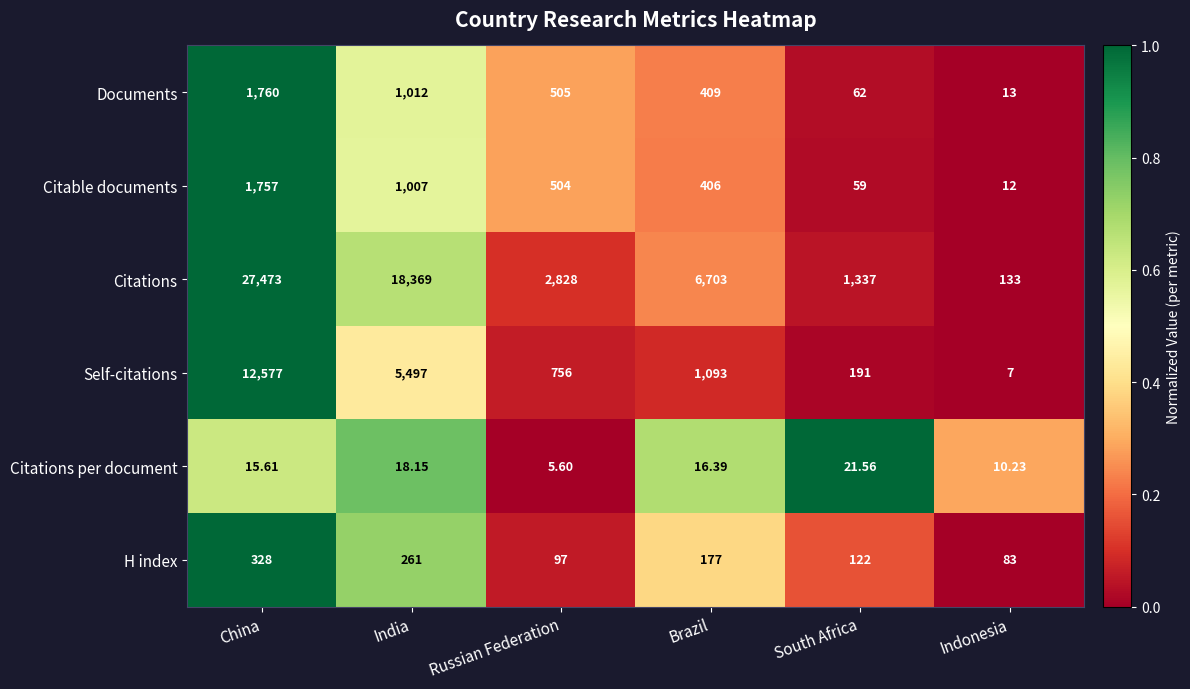

How many data points does each series have?

6